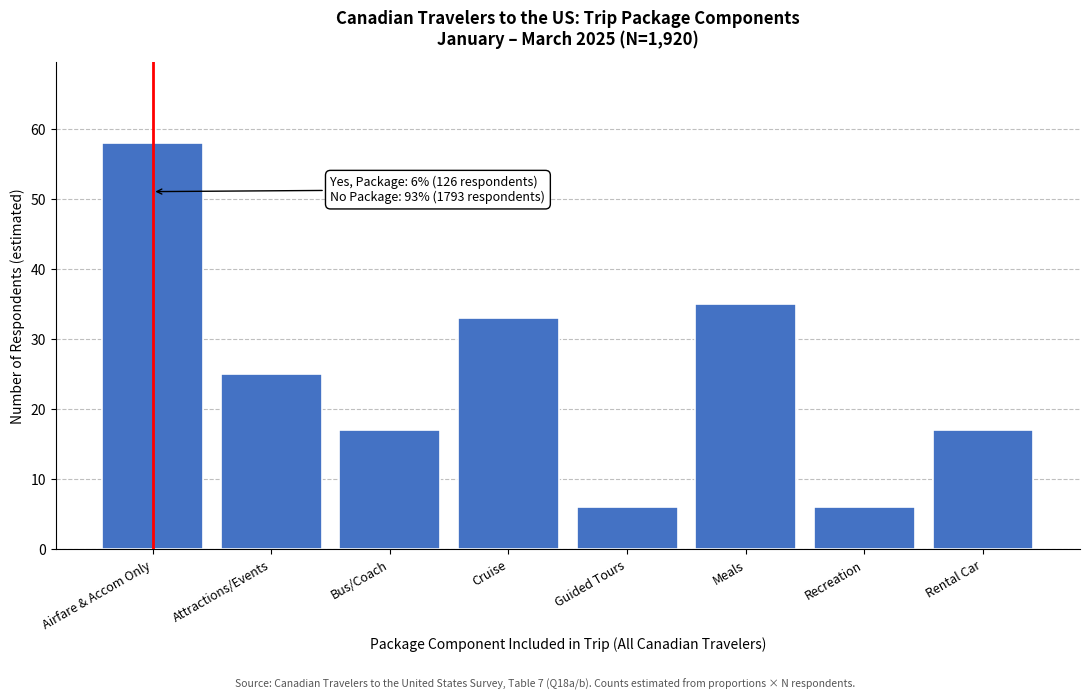

Reading right to left, extract all data points from this chart.

17	6	35	6	33	17	25	58